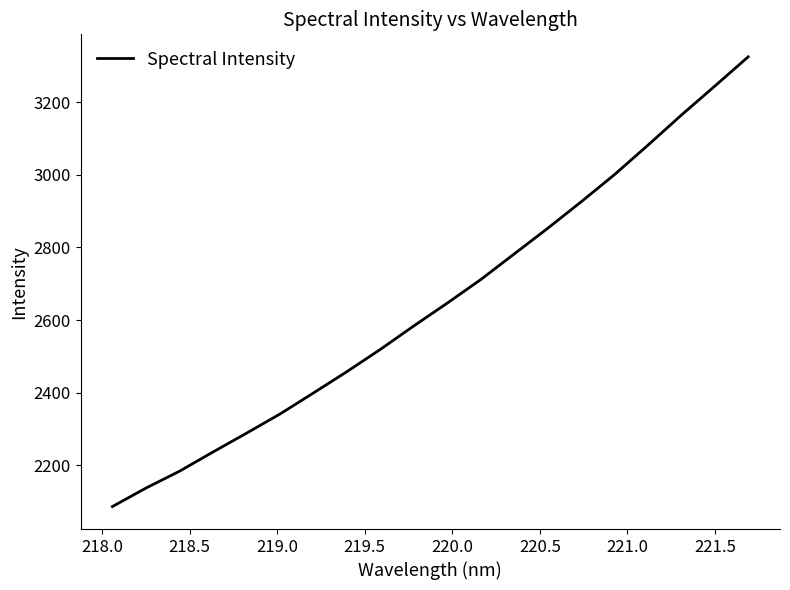

True or false: the data has more than 2 interior local peaks.

False